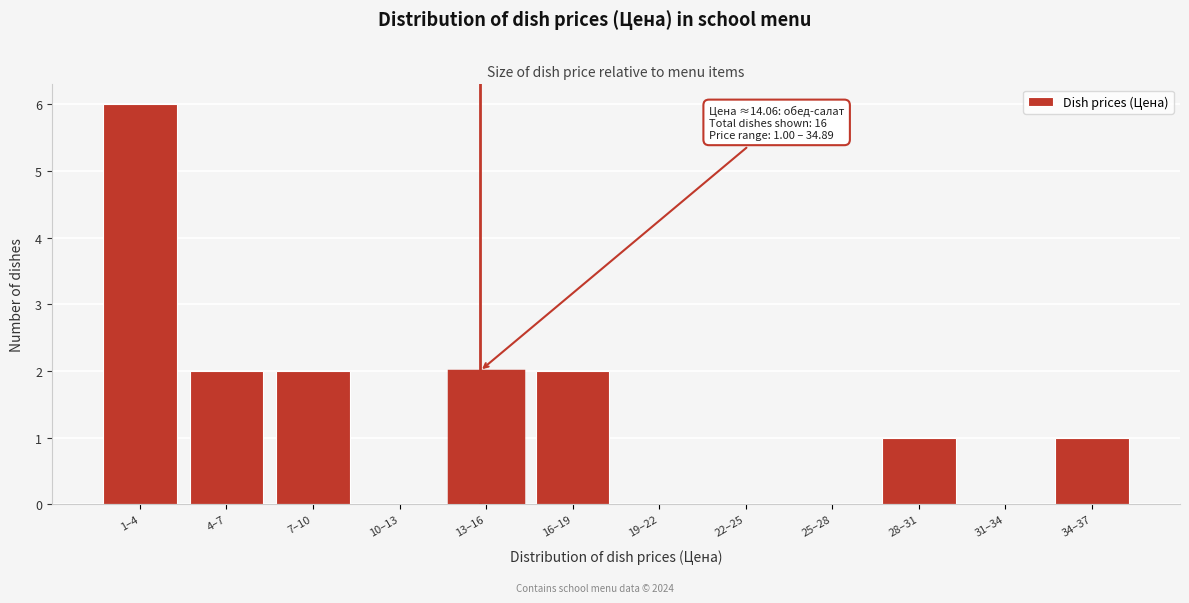

Reading left to right, list all the values displayed in this chart.

1–4=6	4–7=2	7–10=2	10–13=0	13–16=2	16–19=2	19–22=0	22–25=0	25–28=0	28–31=1	31–34=0	34–37=1